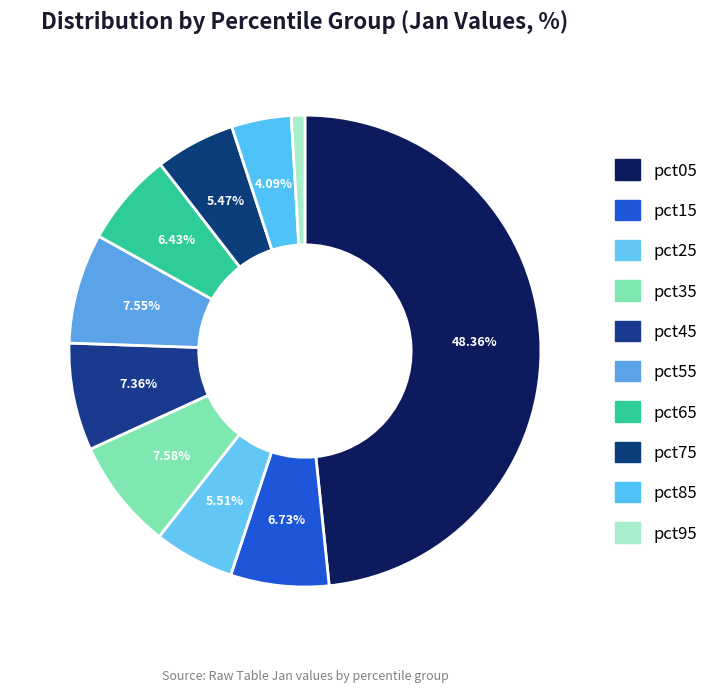

How many slices are in this pie chart?

10